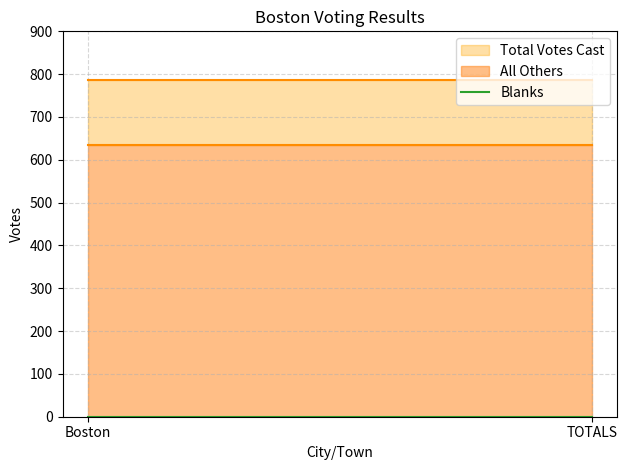

At how many categories does at least one series exceed 360?

2